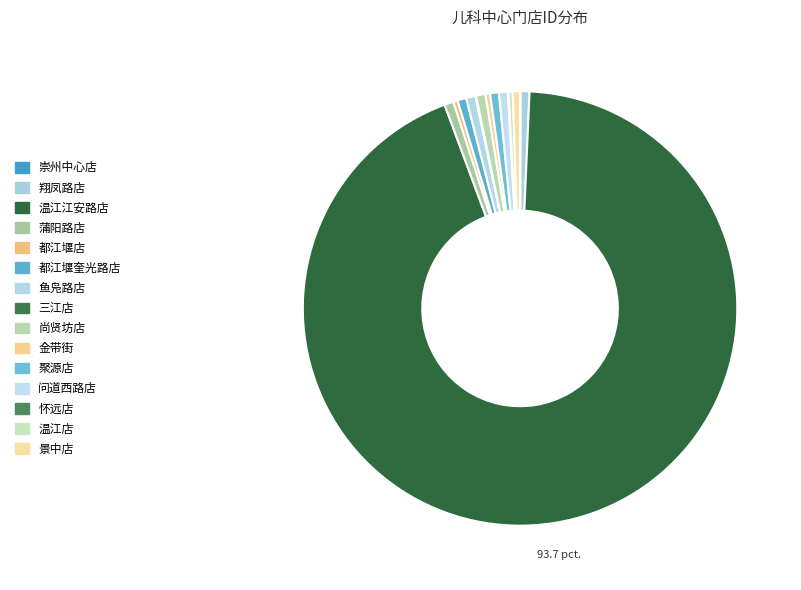

How much of the chart is everything except 问道西路店?

99.3%